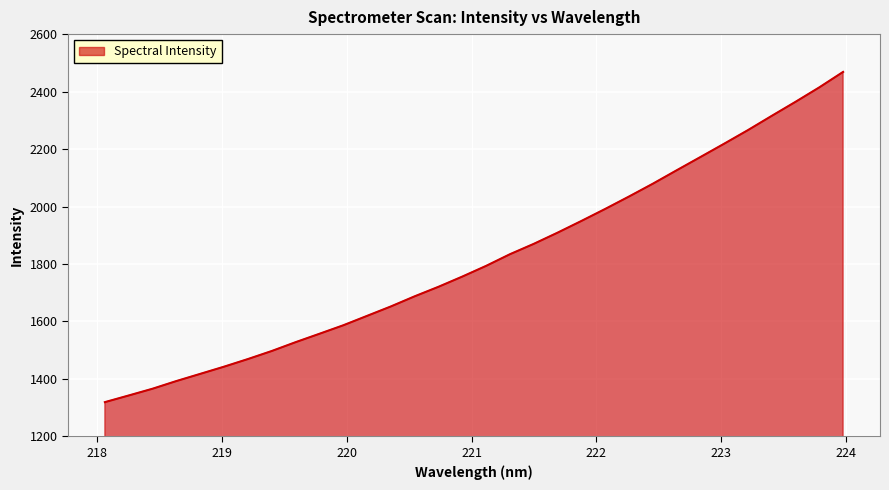

What is the difference between the maximum and minimum values?

1149.1